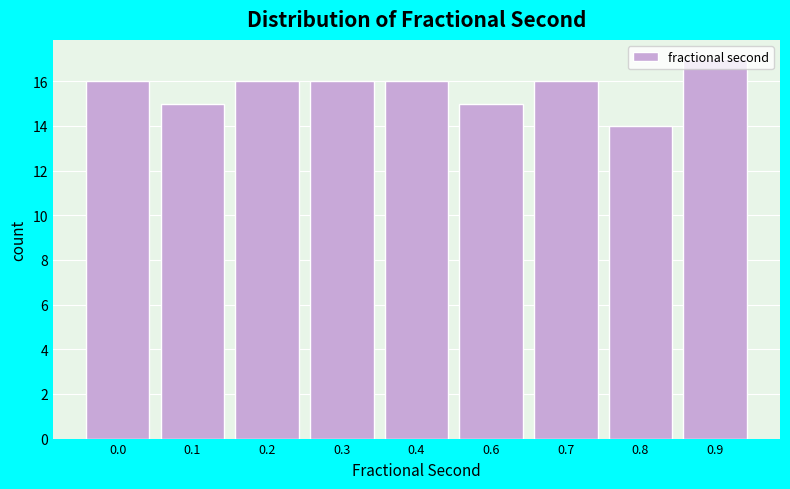

The value at 0.4 is 8. True or false?

False